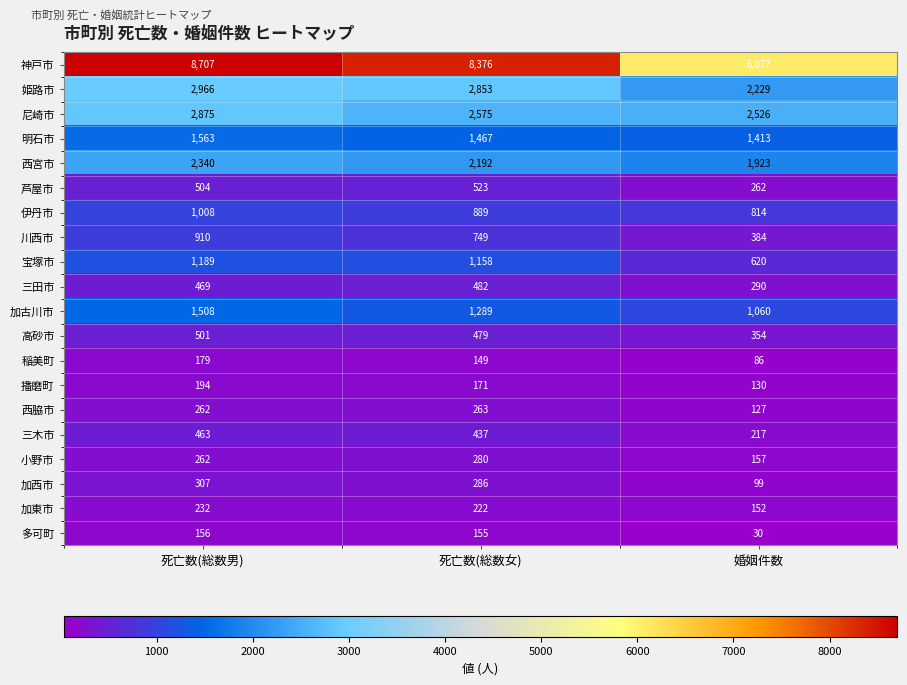

What is the smallest value displayed?

30